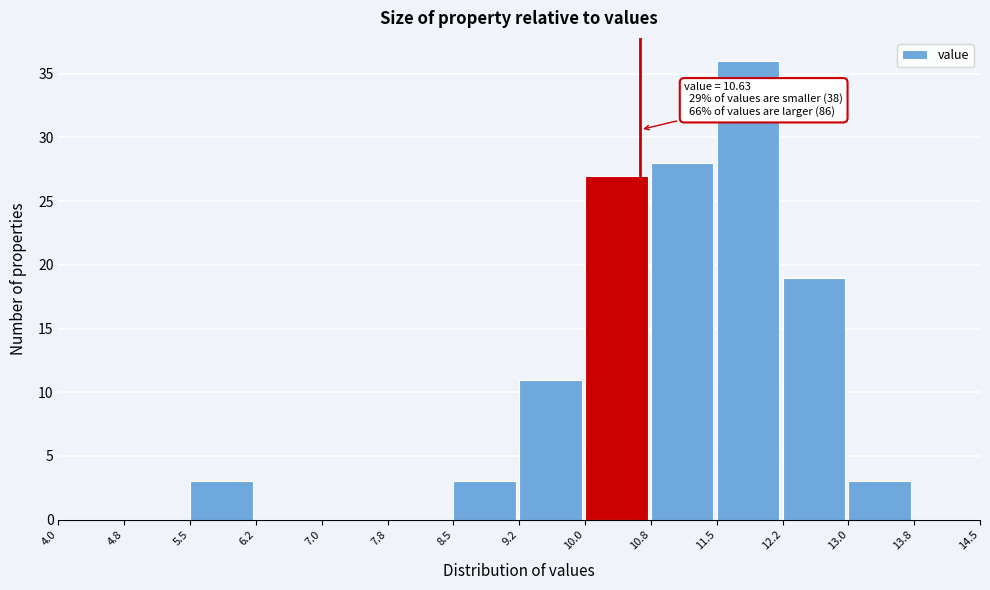

Over which range of the x-axis is the bar tallest?

11.5 to 12.2